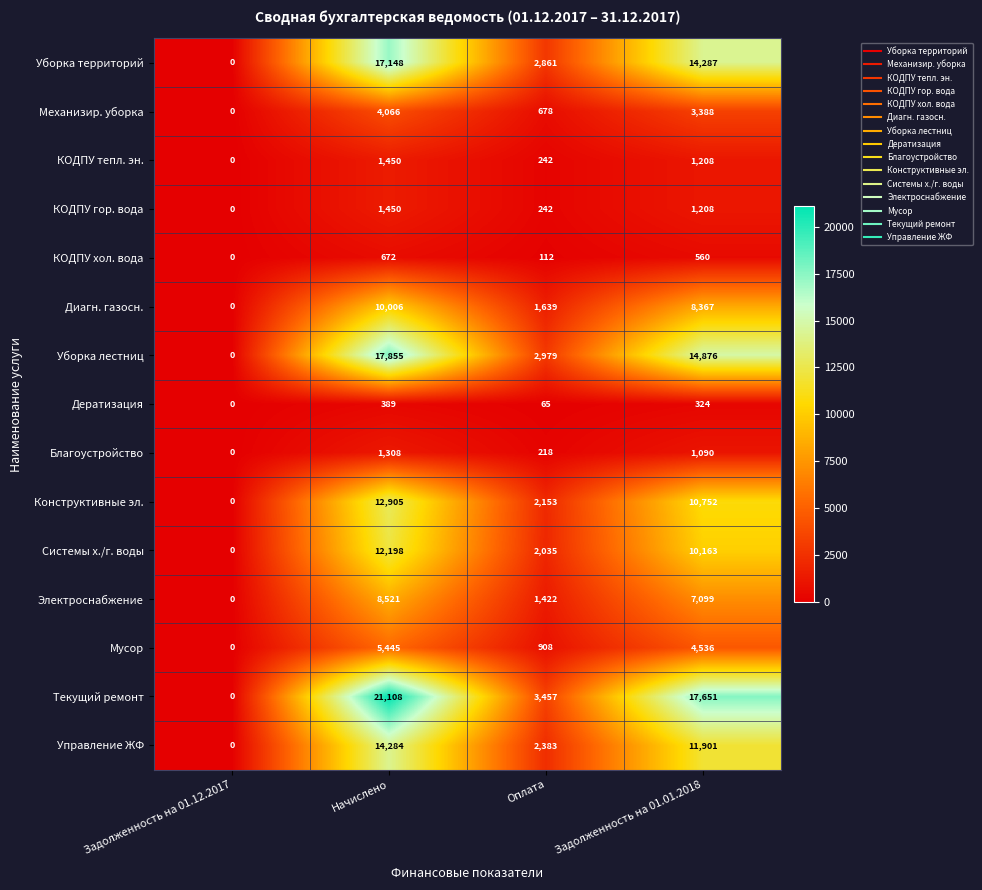

Is the value of Диагн. газосн. at Оплата greater than the value of Мусор at Задолженность на 01.01.2018?

No